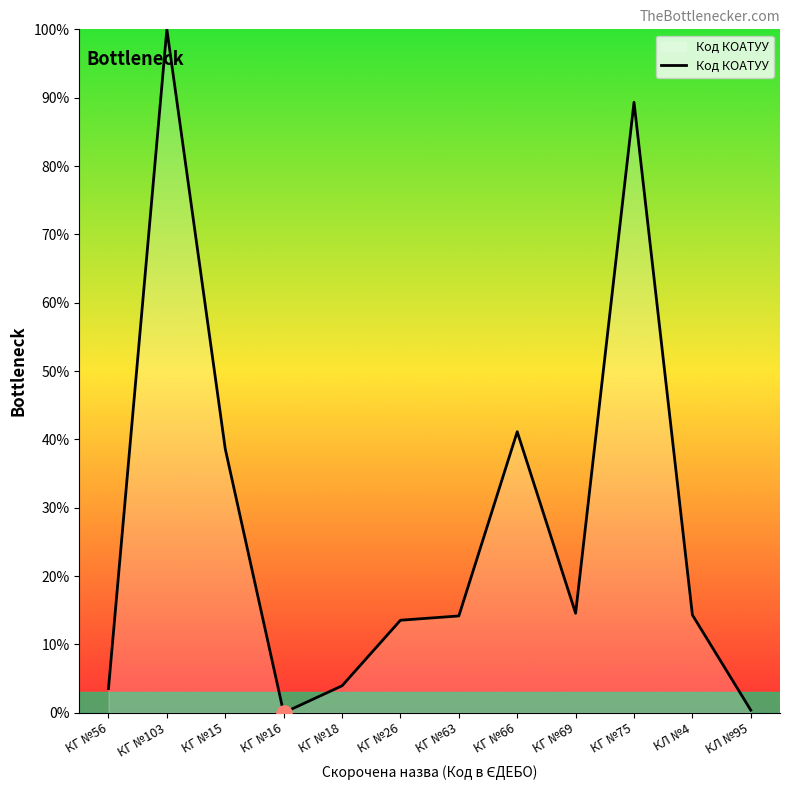

Which has a higher value, КГ №18 or КГ №63?

КГ №63